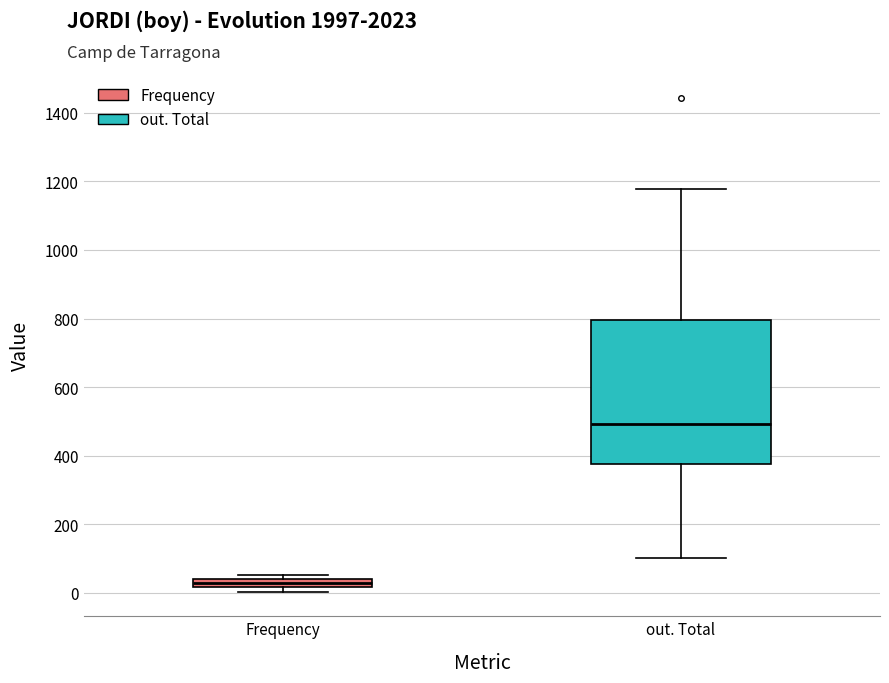

Where is the lower edge of the box for Frequency on the y-axis? The values are not printed on the chart, so give them approximately, as read against the axis.

20